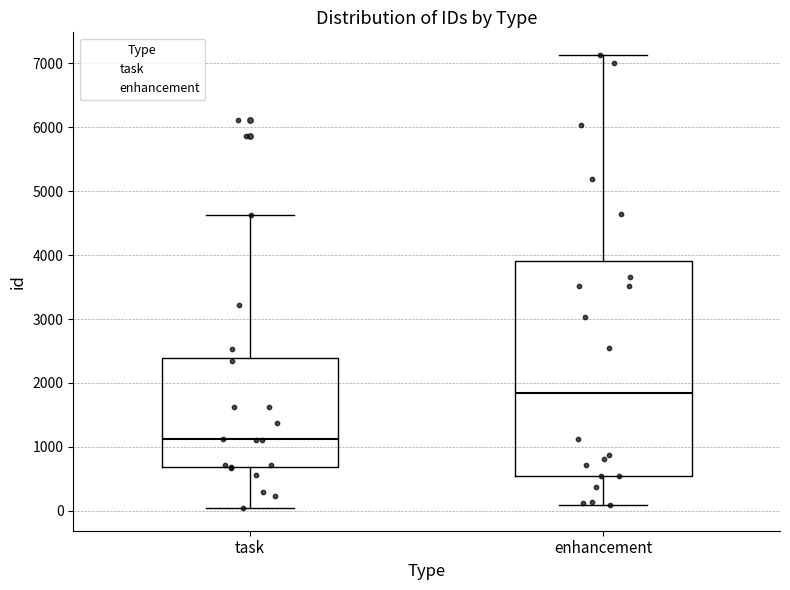

Reading left to right, read every box against the y-axis: the position of its median line, the range the box covers, and the ends of its whiskers. The values are not printed on the chart, so give them approximately, as read against the axis.

task: median 1100, box 700 to 2400, whiskers 0 to 4600
enhancement: median 1800, box 600 to 3900, whiskers 100 to 7100